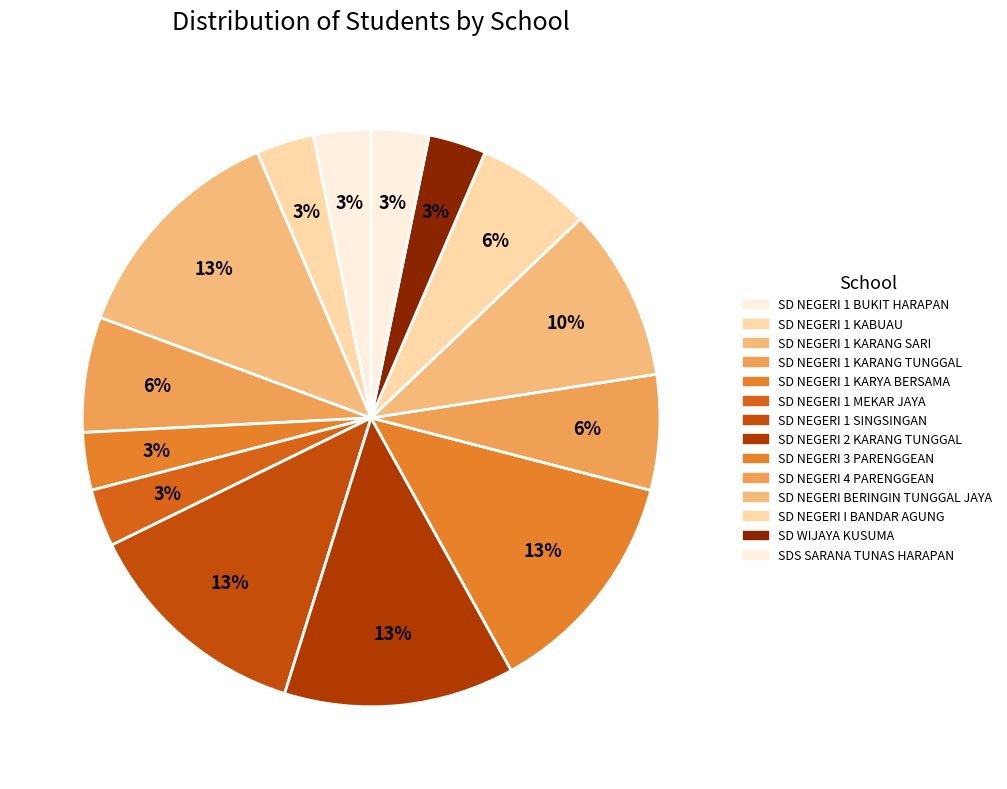

Is it true that SDS SARANA TUNAS HARAPAN is 3% of the pie?

True